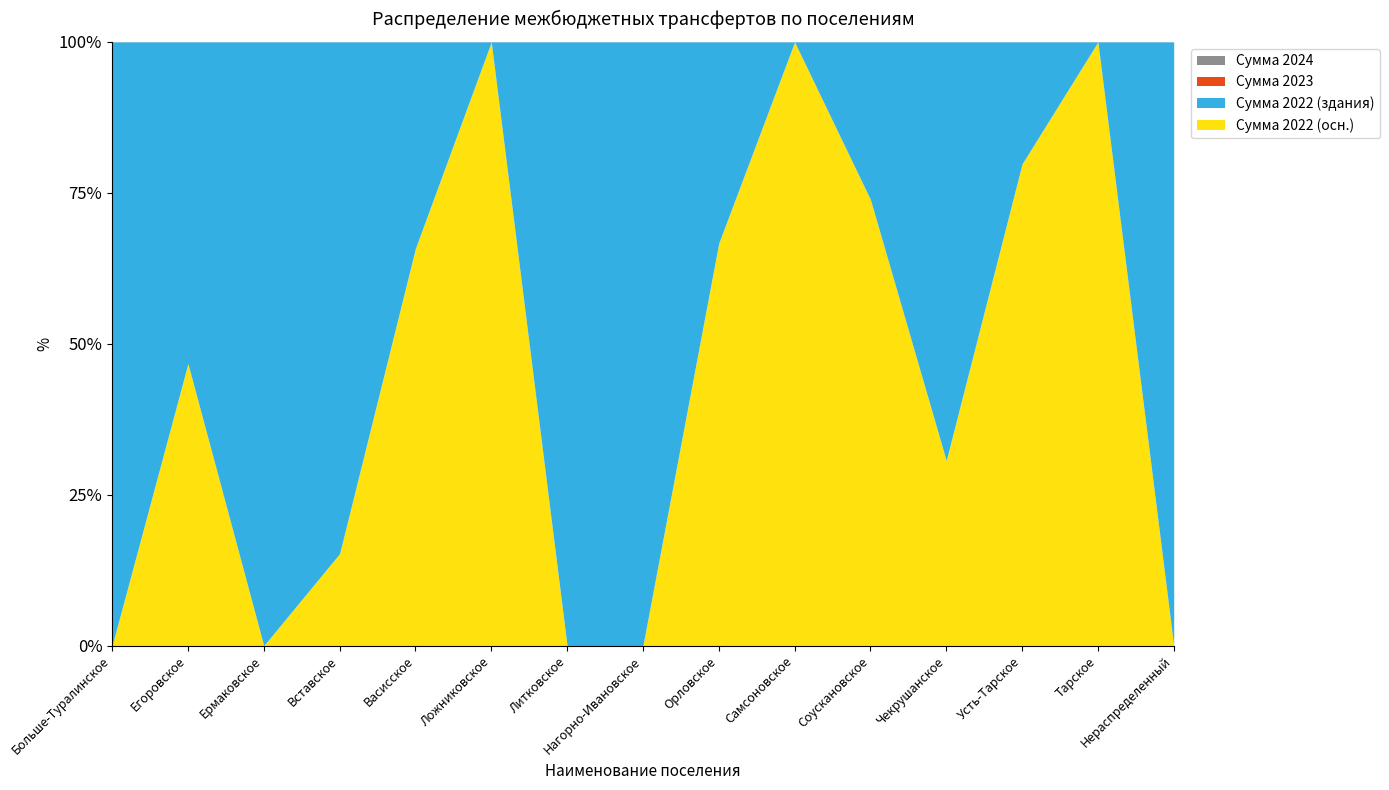

Which series changed the most between Нагорно-Ивановское and Орловское?

Сумма 2022 (осн.)